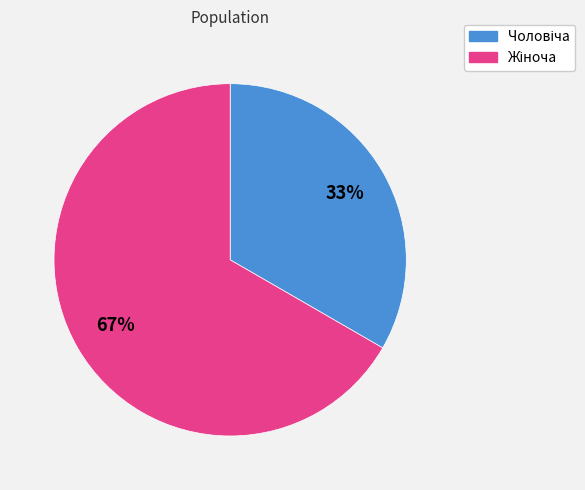

How many segments does this pie chart have?

2